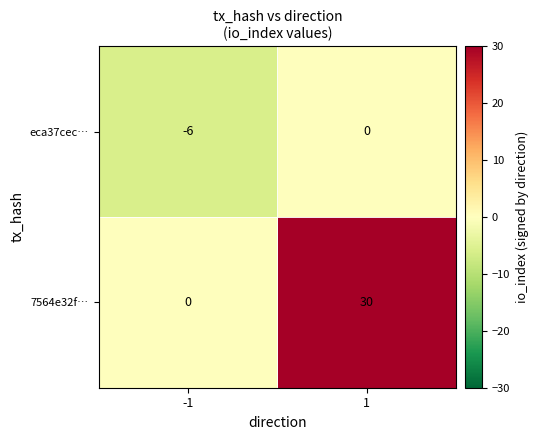

What is the sum of all eca37cec… values?

-6